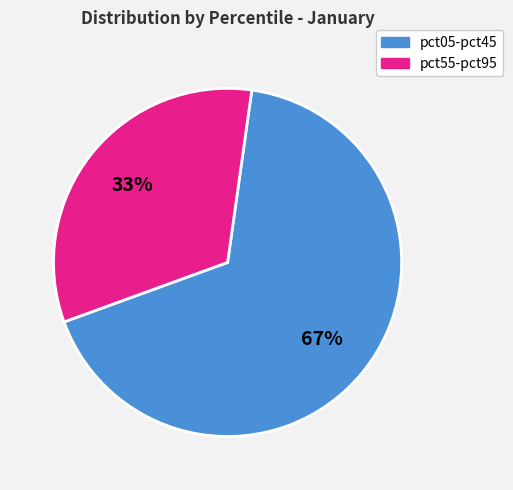

To the nearest percent, what is the average slice percentage?

50%